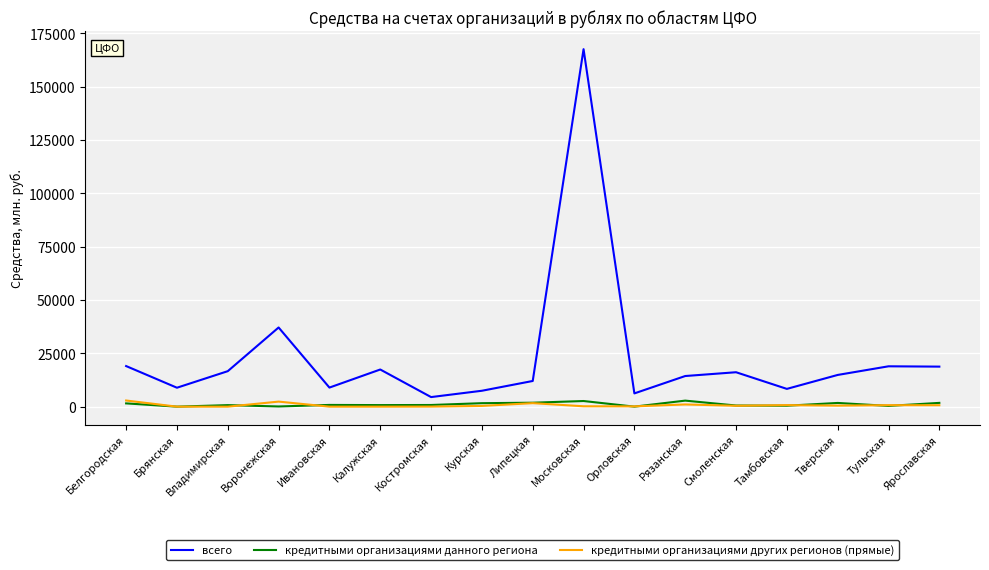

Is it true that всего equals 167567 at Московская?

True